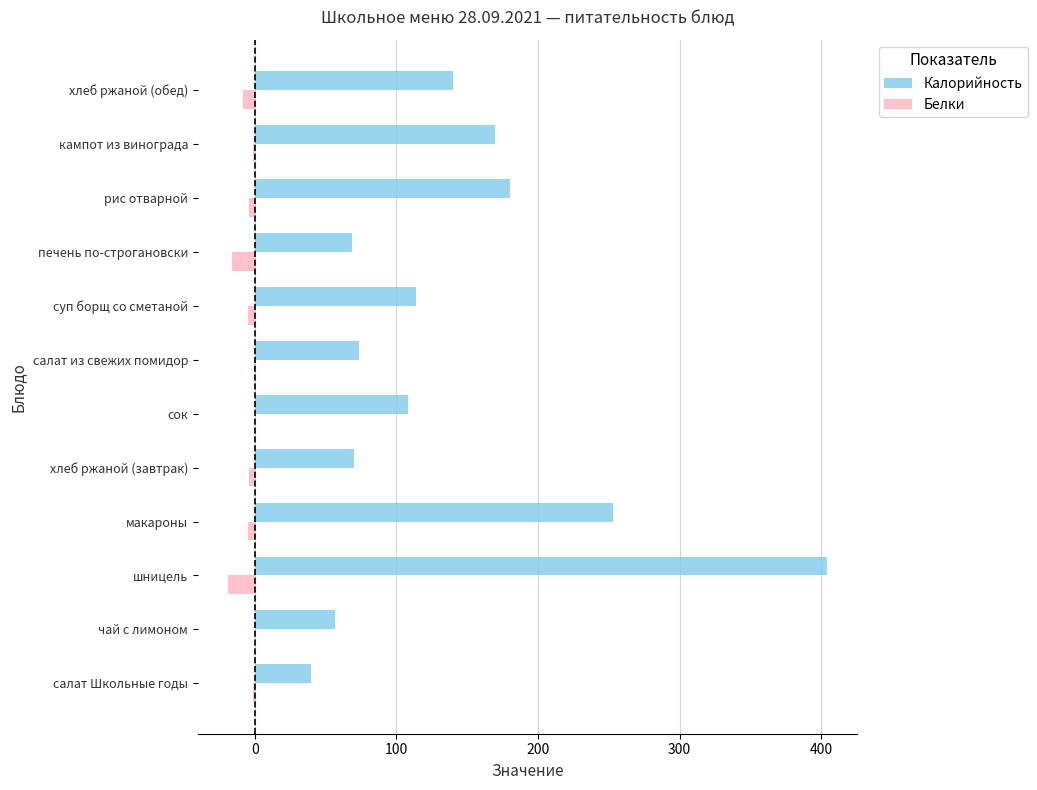

What is the highest value of the Калорийность series?

404.0